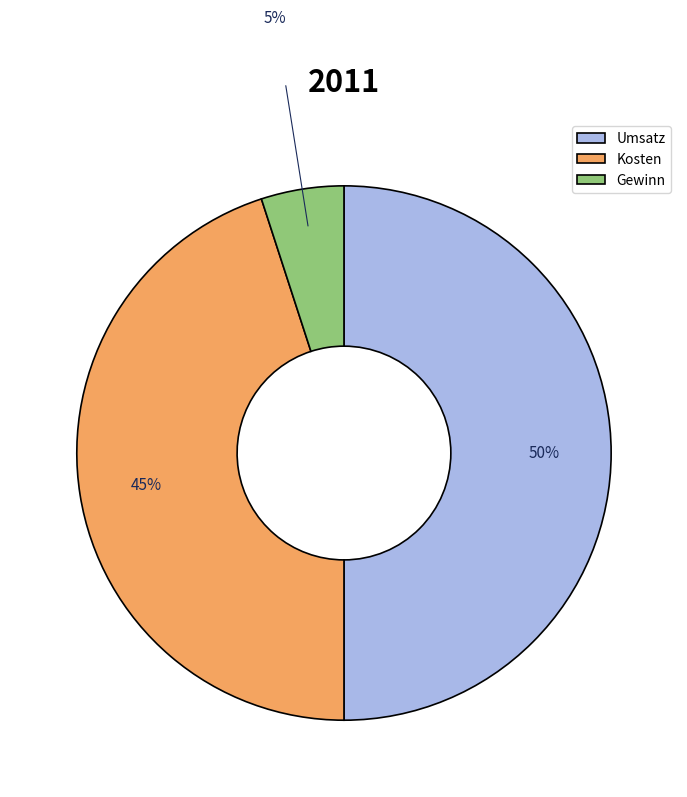

Combined, do Gewinn and Umsatz account for over 50%?

Yes